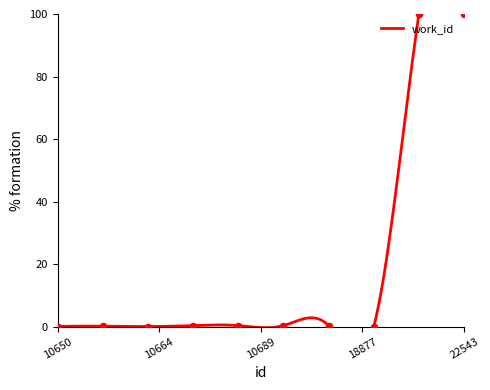

Which has a higher value, 10690 or 10664?

10690